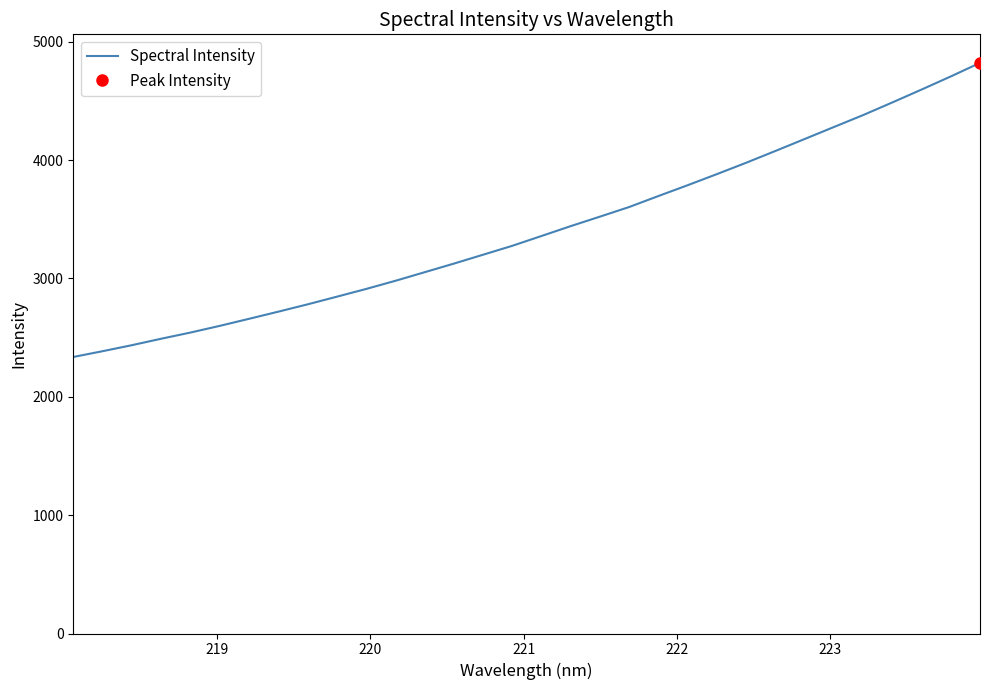

What is the minimum value for Spectral Intensity?

2336.2